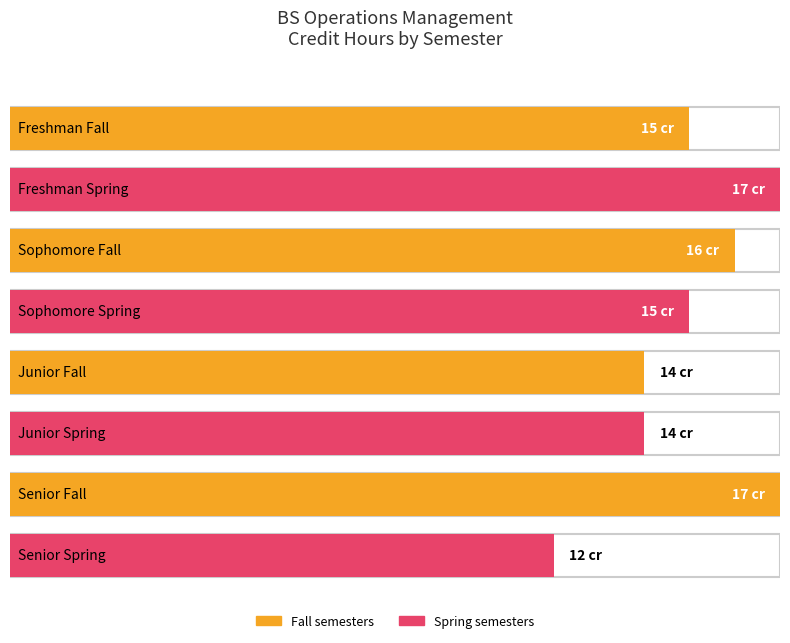

What is the highest value of the Total credits series?

17